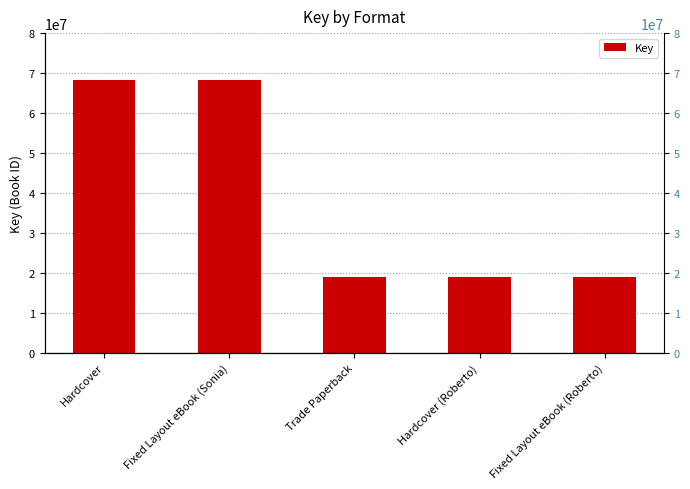

What is the sum of the values at Trade Paperback and Hardcover (Roberto)?

38022336